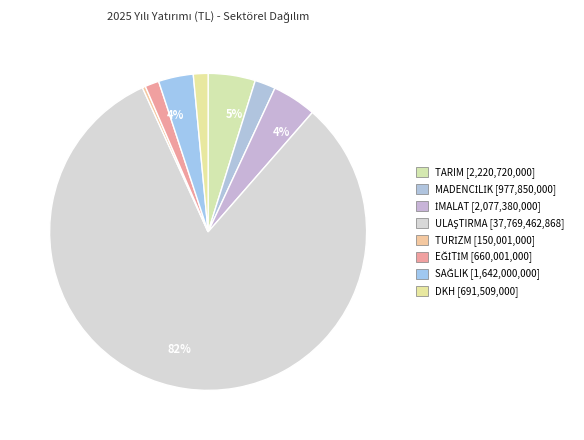

Which category has the biggest portion of the pie?

ULAŞTIRMA